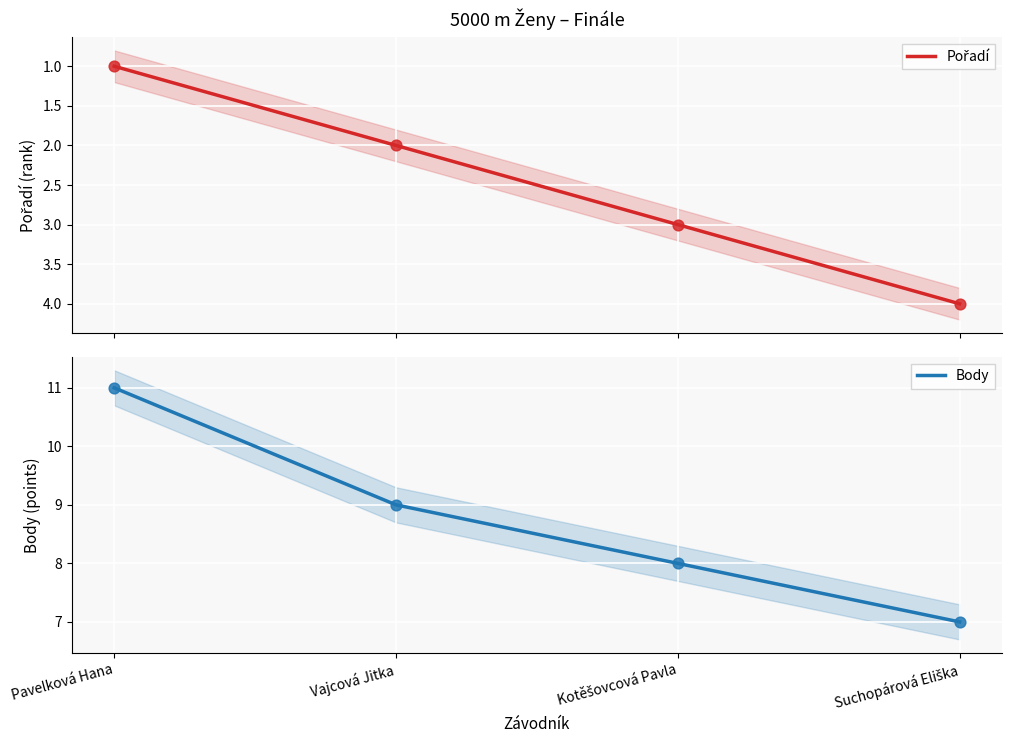

At which category is the sum across all series the highest?

Pavelková Hana